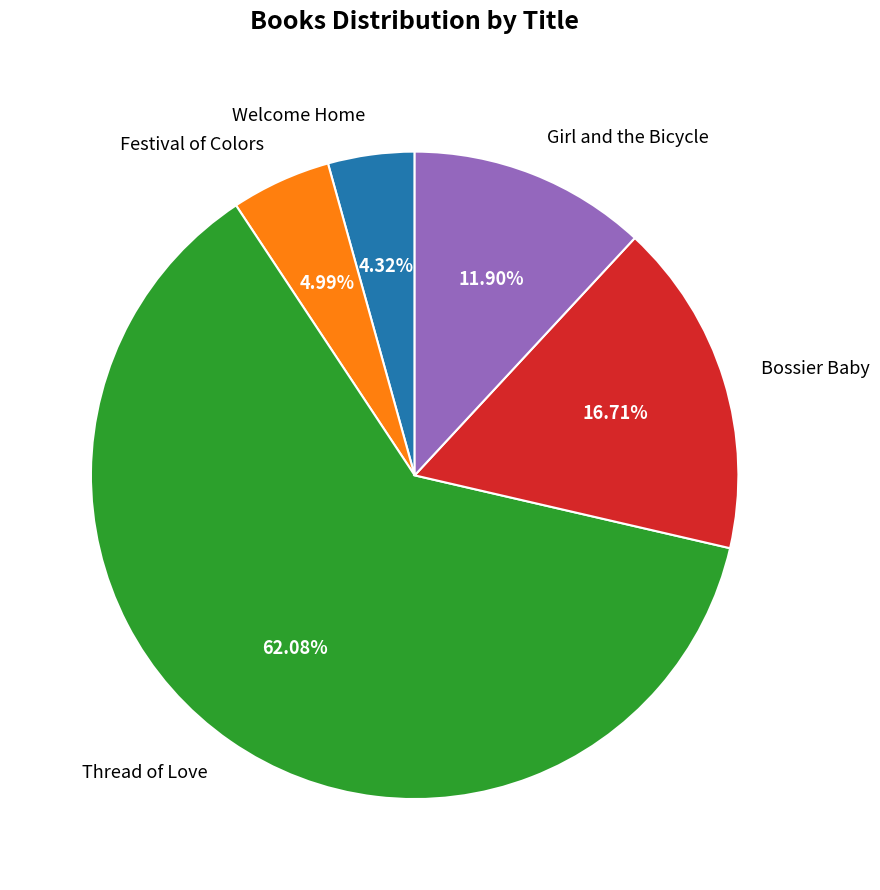

Is it true that Welcome Home is 4% of the pie?

True